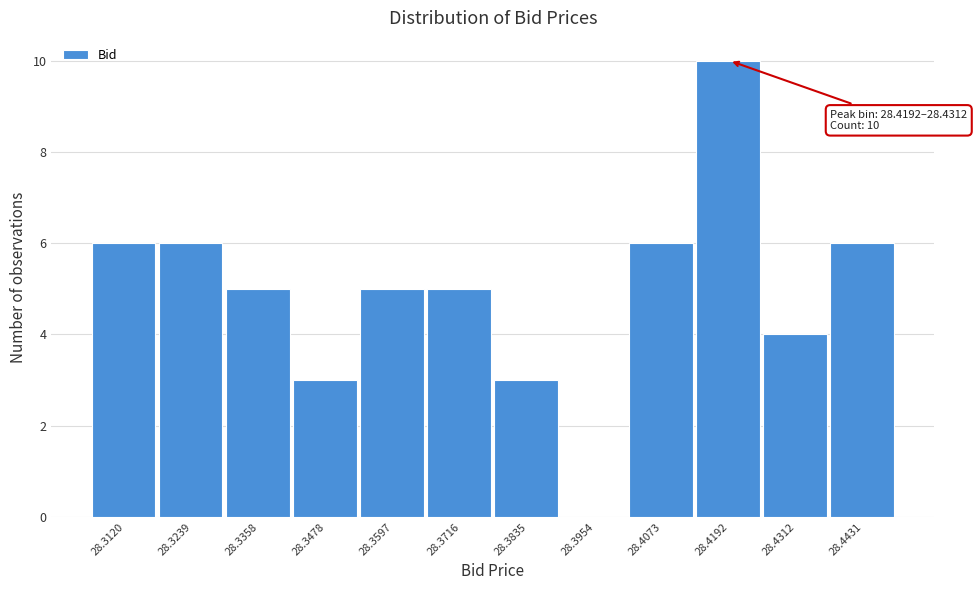

Reading left to right, extract all data points from this chart.

28.3120=6	28.3239=6	28.3358=5	28.3478=3	28.3597=5	28.3716=5	28.3835=3	28.3954=0	28.4073=6	28.4192=10	28.4312=4	28.4431=6